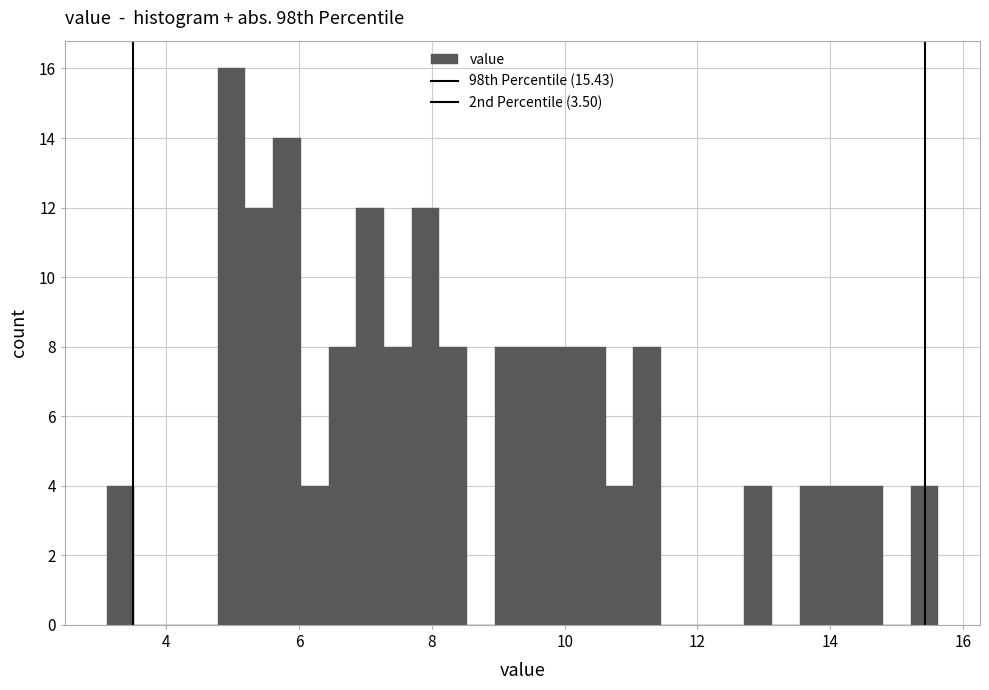

Around what value on the x-axis is the tallest bar? Give the approximate position of its centre, as read against the axis.

5.0